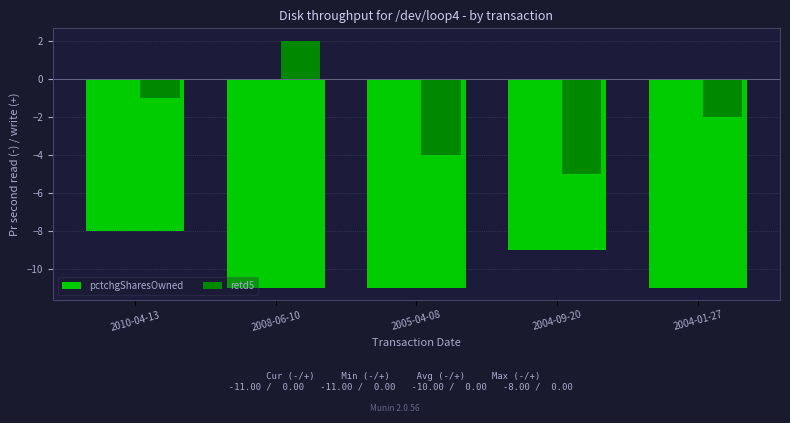

Between 2008-06-10 and 2004-09-20, which series saw the biggest shift?

retd5